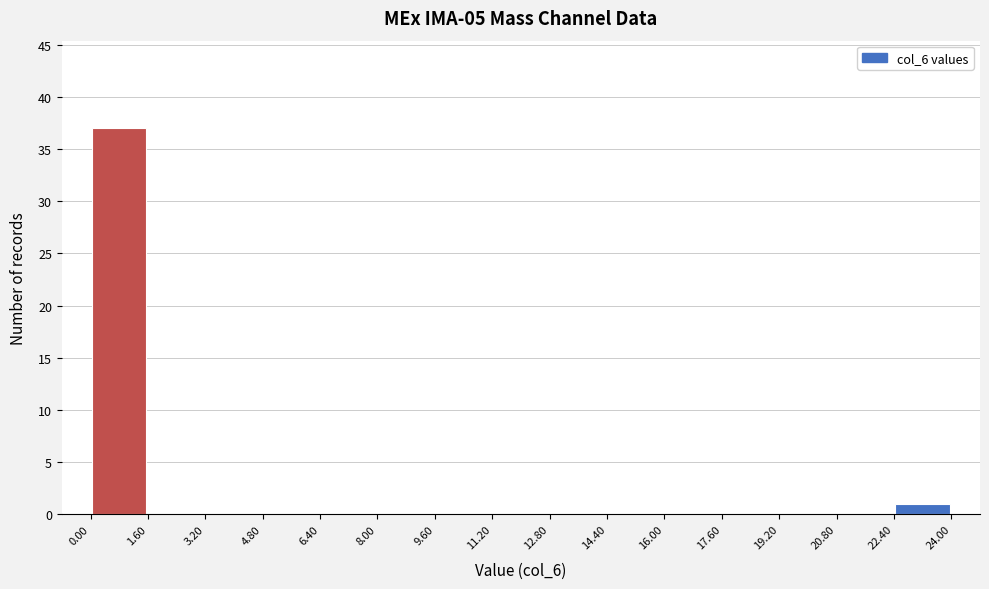

How tall is the bar that spans 22.40 to 24.00 on the x-axis? The values are not printed on the chart, so give them approximately, as read against the axis.

1